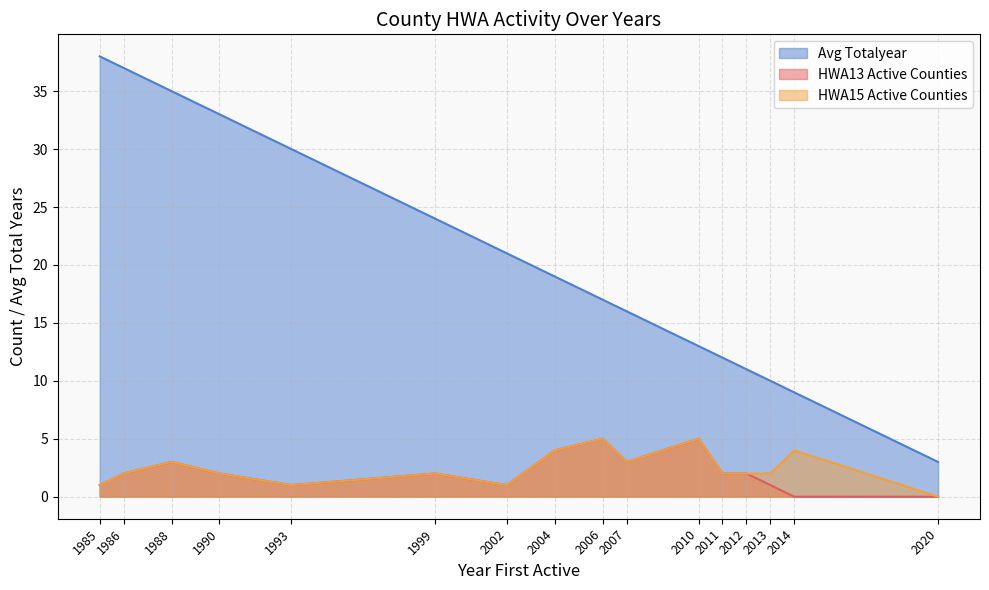

Rank the series at 1999 from lowest to highest value.

Counties Active (HWA13), Counties Active (HWA15), Avg Totalyear